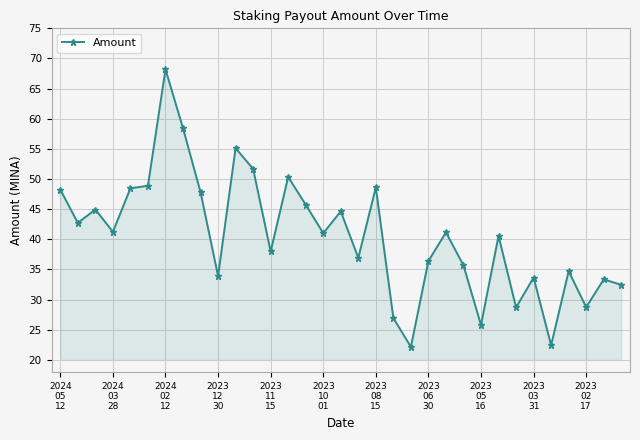

What is the greatest value displayed?

68.2